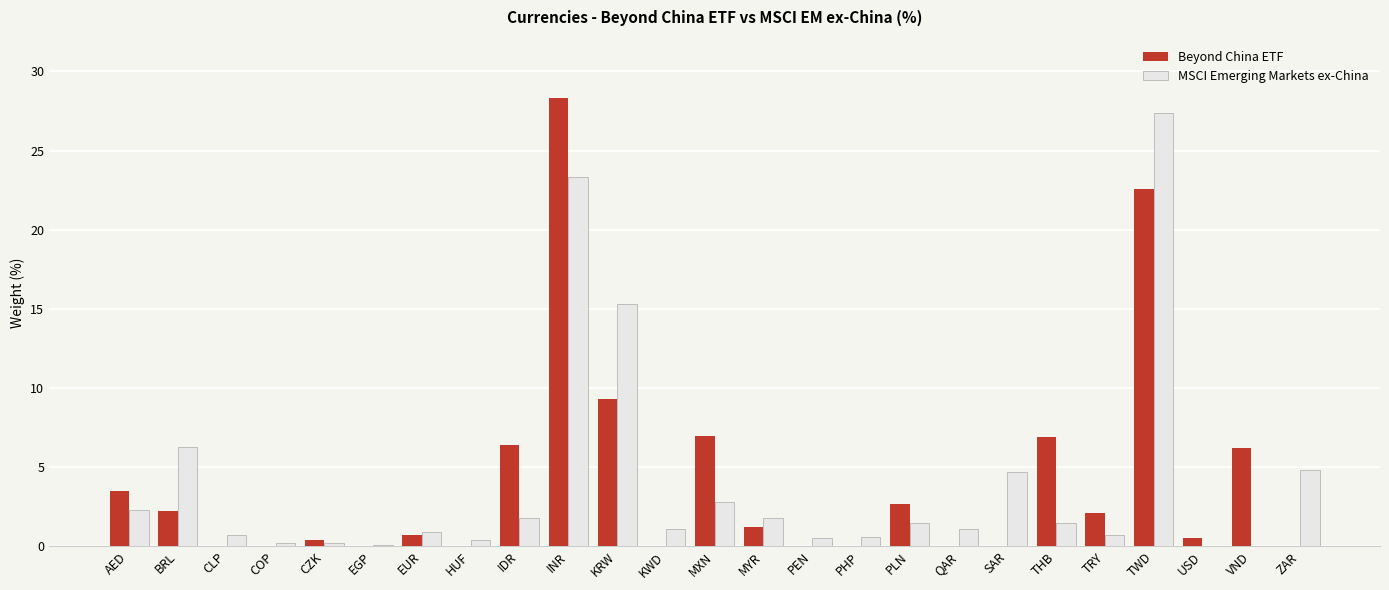

Between KWD and SAR, which series saw the biggest shift?

MSCI Emerging Markets ex-China